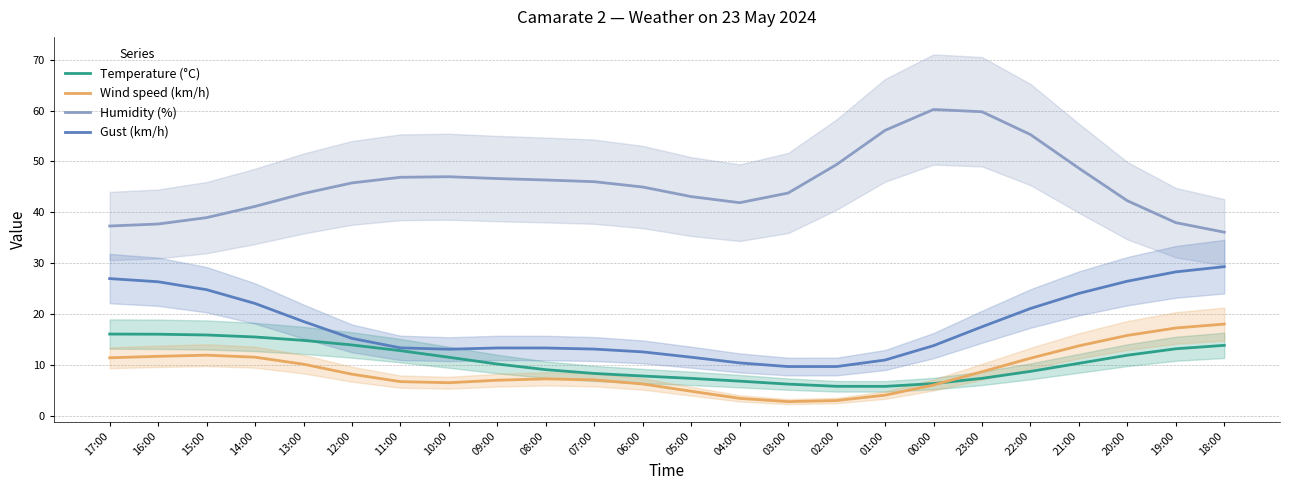

At which category does Humidity (%) reach its first local peak?

10:00